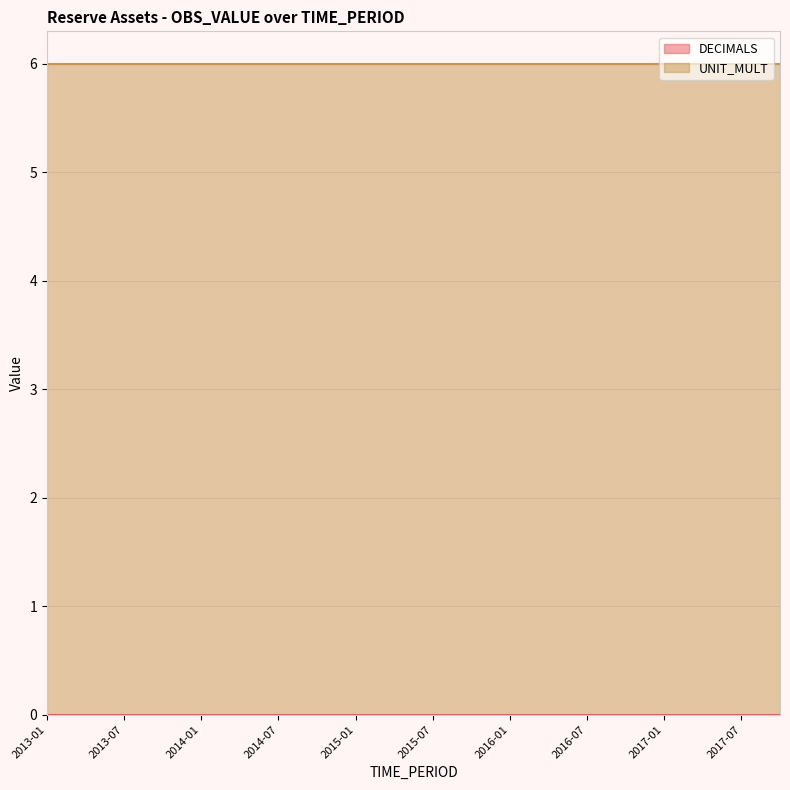

At how many categories does at least one series exceed 5?

20